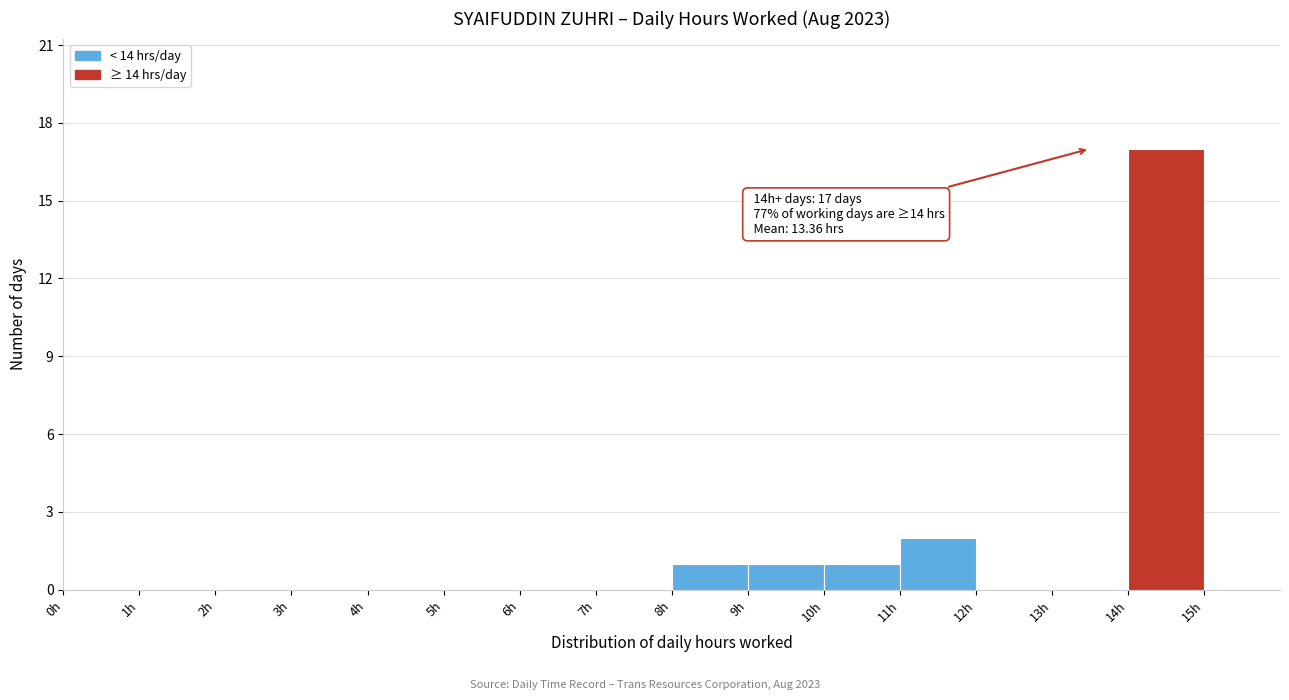

Which range on the x-axis has the tallest bar?

14 to 15